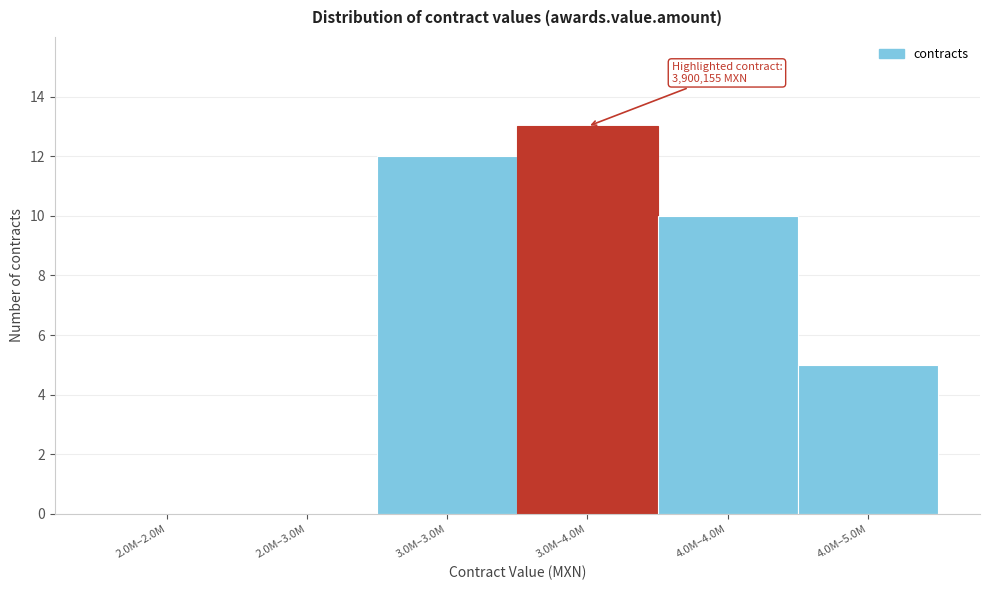

Reading left to right, list all the values displayed in this chart.

2.0M–2.0M=0	2.0M–3.0M=0	3.0M–3.0M=12	3.0M–4.0M=13	4.0M–4.0M=10	4.0M–5.0M=5